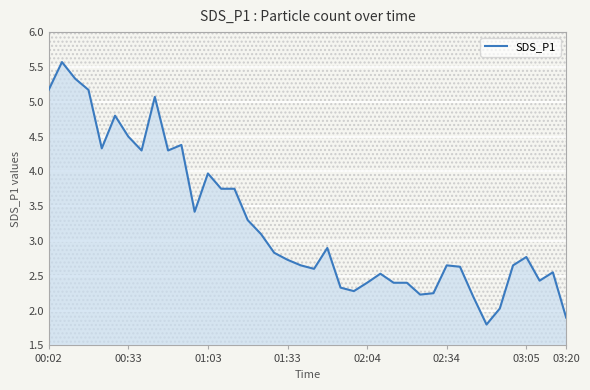

What is the maximum value shown in the chart?

5.6